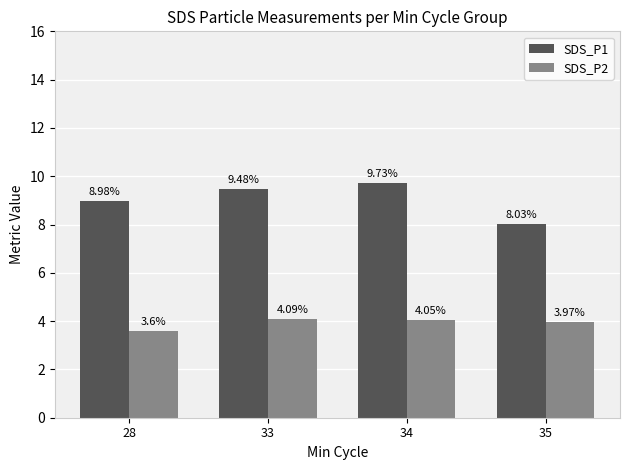

At which category is the sum across all series the highest?

34